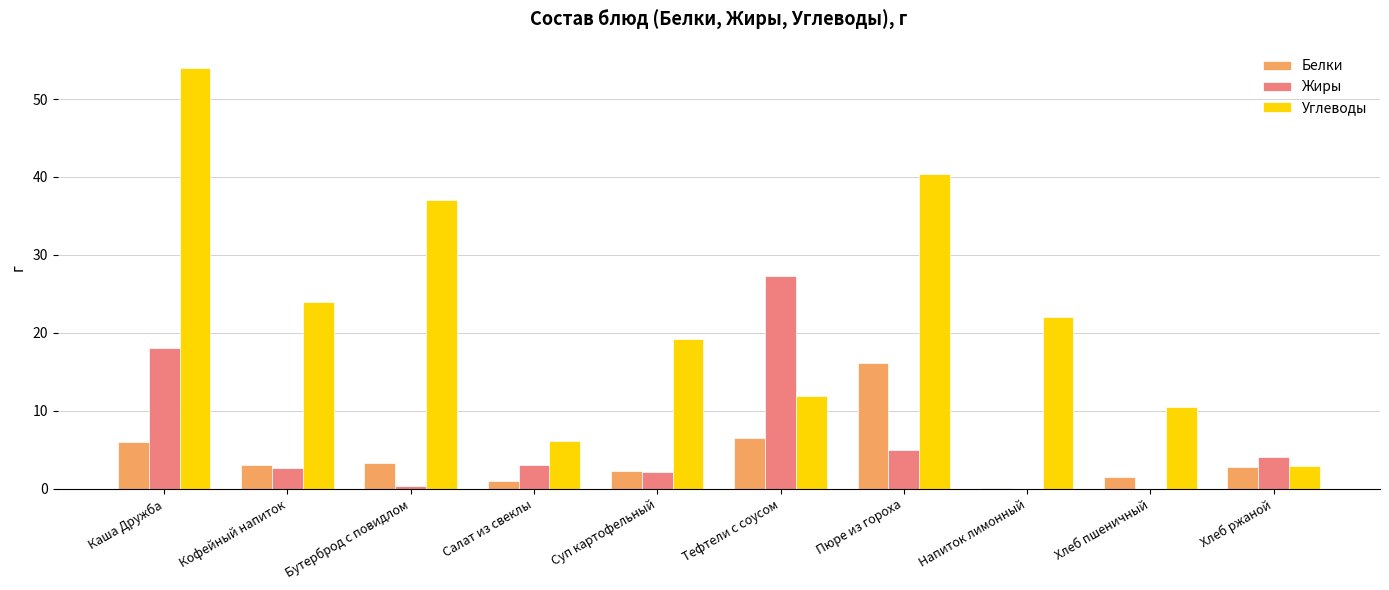

Are the bars grouped side by side (vs. stacked)?

Yes